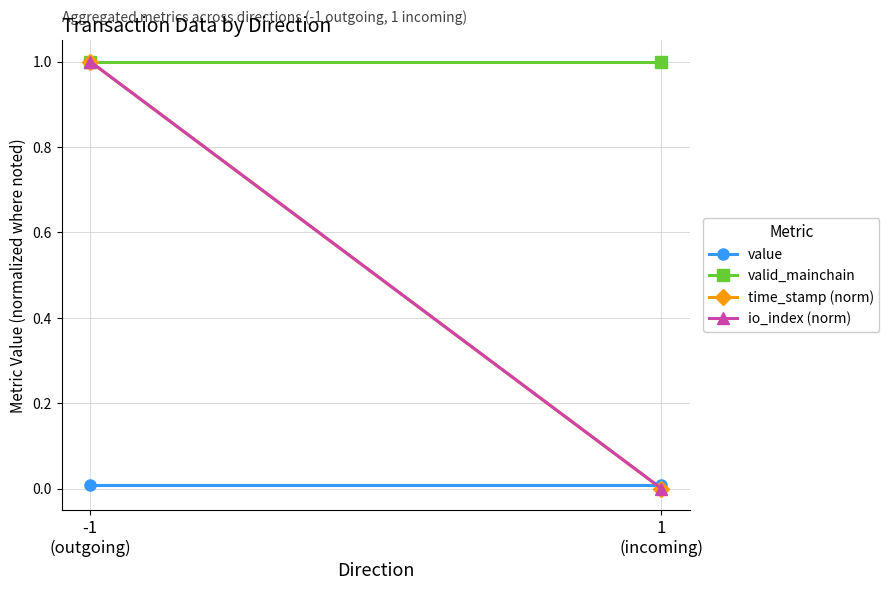

The value of time_stamp (norm) at -1
(outgoing) is 1.0. True or false?

True